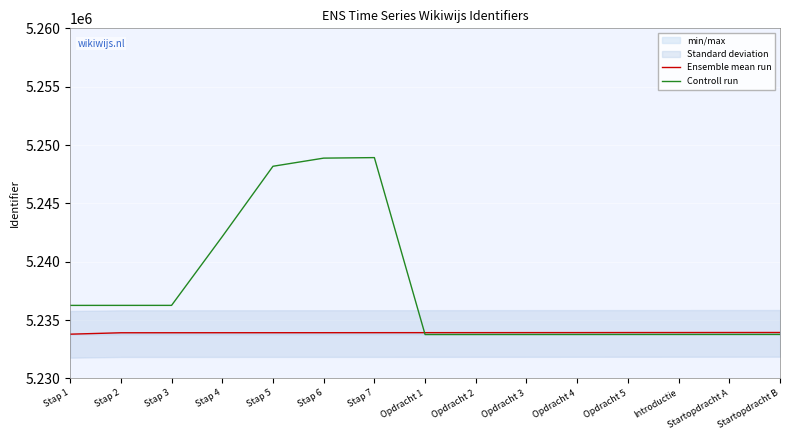

Rank the series at Stap 6 from lowest to highest value.

Ensemble mean run, Controll run